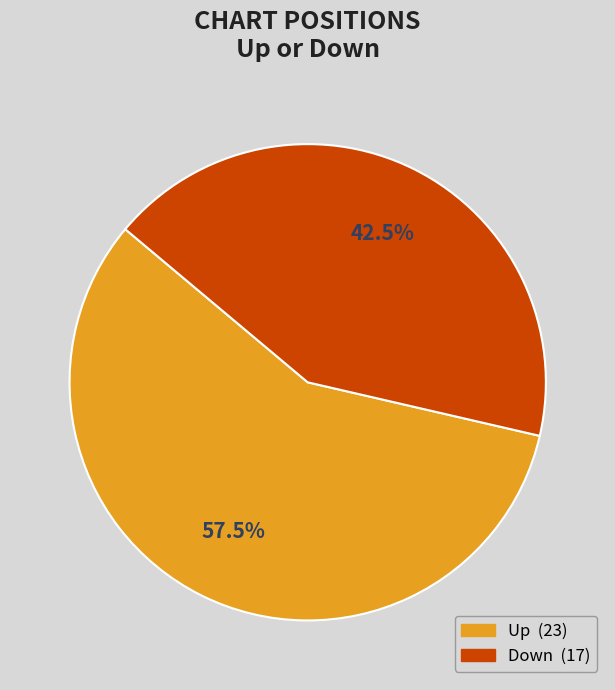

Is there any slice that represents more than half of the pie?

Yes